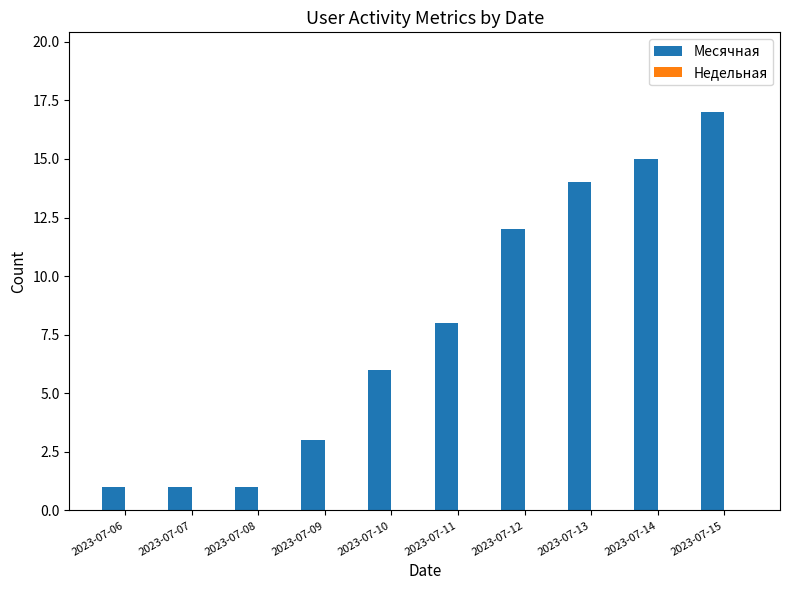

Reading left to right, extract all data points from this chart.

1	1	1	3	6	8	12	14	15	17